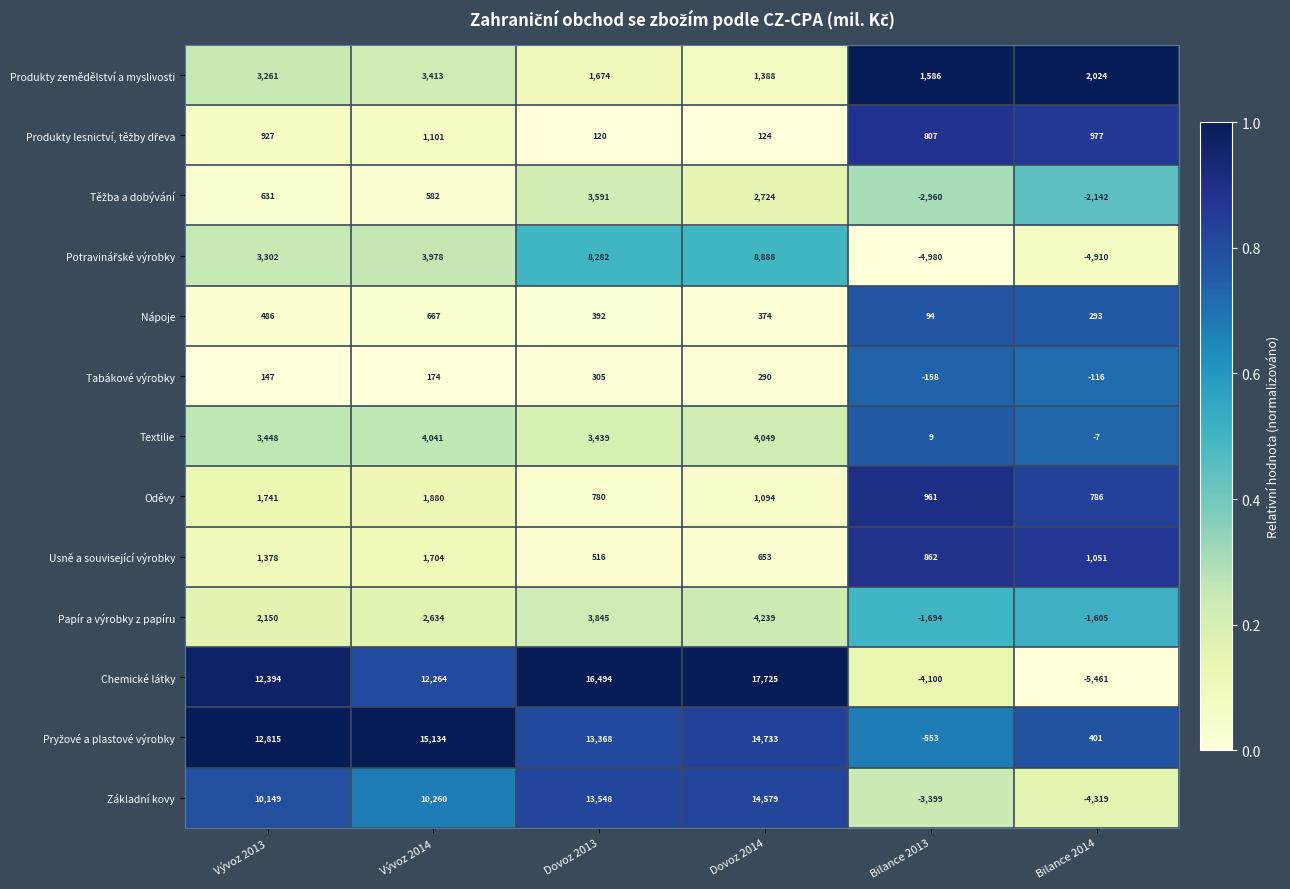

What is the total value across all series at Bilance 2013?

-13525